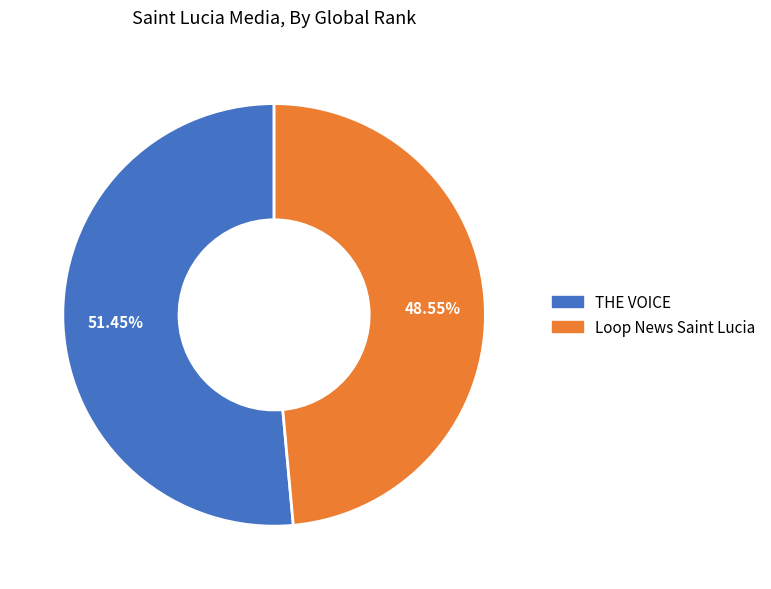

How many segments does this pie chart have?

2